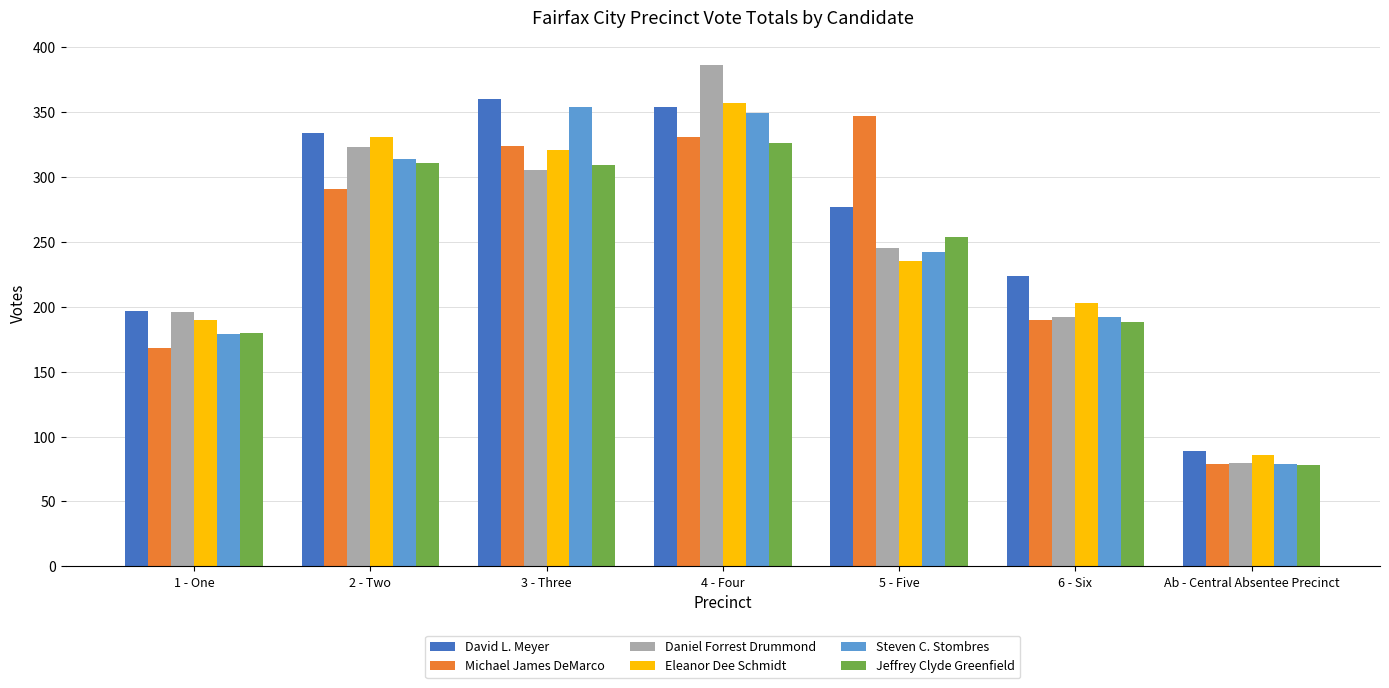

Which series has the largest range (max minus min)?

Daniel Forrest Drummond